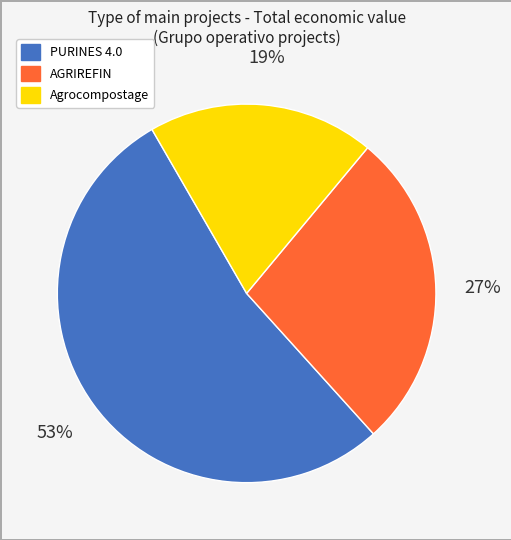

To the nearest percent, what portion does AGRIREFIN represent?

27%